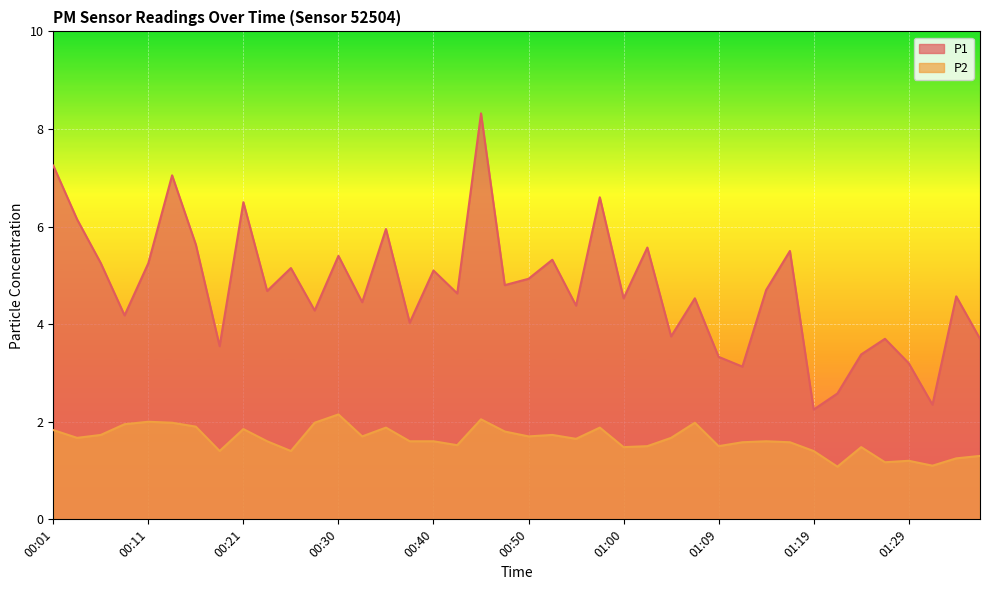

Count the number of categories in the chart.

40